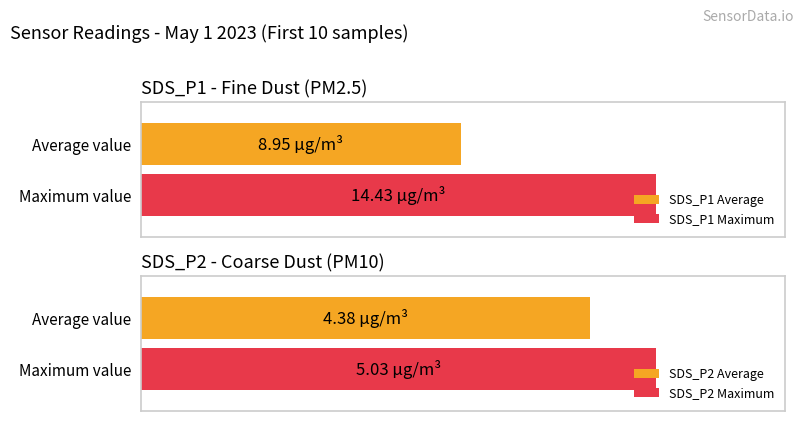

The value of SDS_P2 at 00:06 is 2.5. True or false?

False